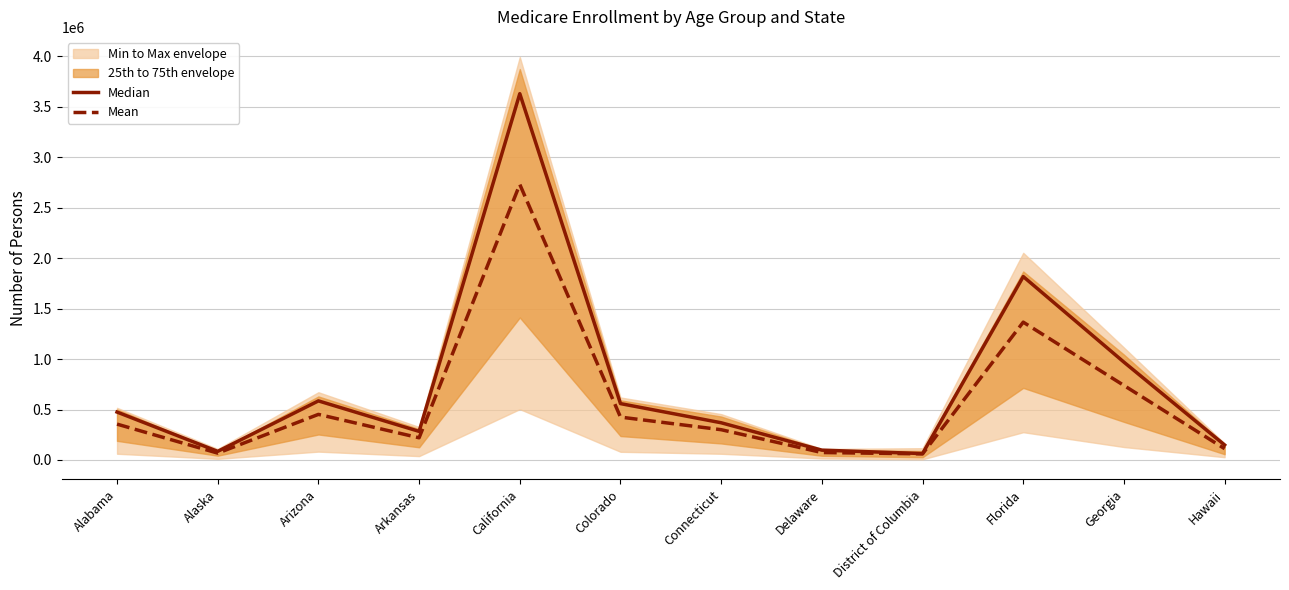

How many values in the Mean series are below 355417?

6